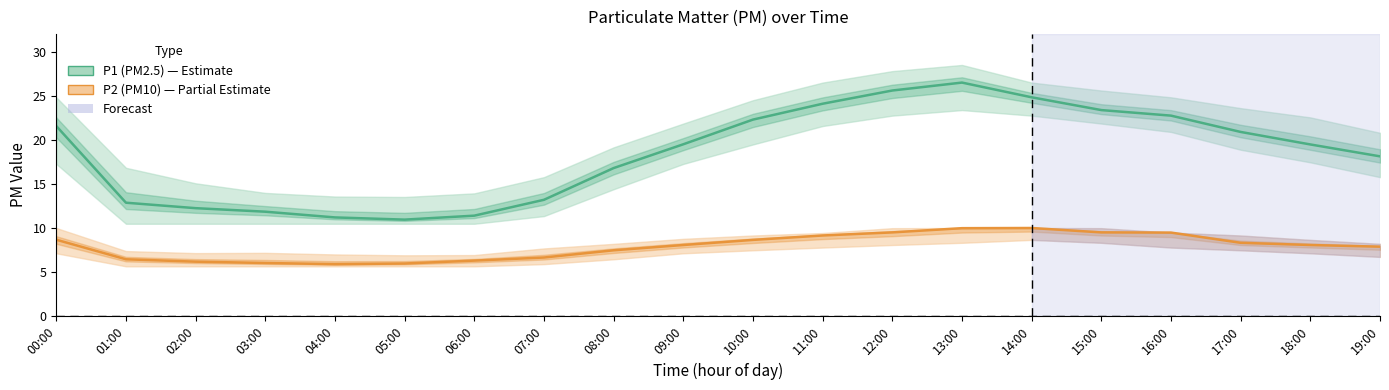

Is the value of P2_lower at 00:00 greater than the value of P2_upper at 03:00?

No